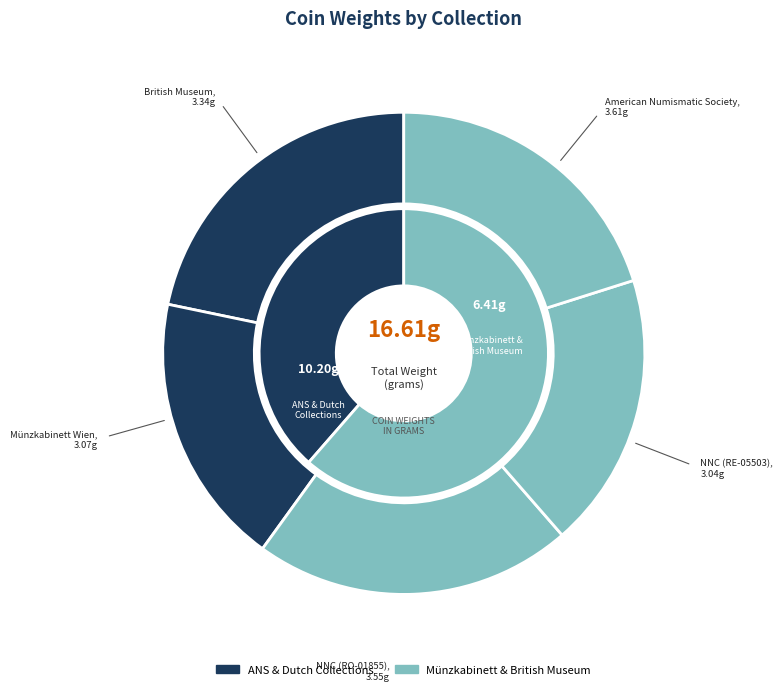

What percentage is the National Numismatic Collection (RO-01855) slice, to the nearest percent?

21%